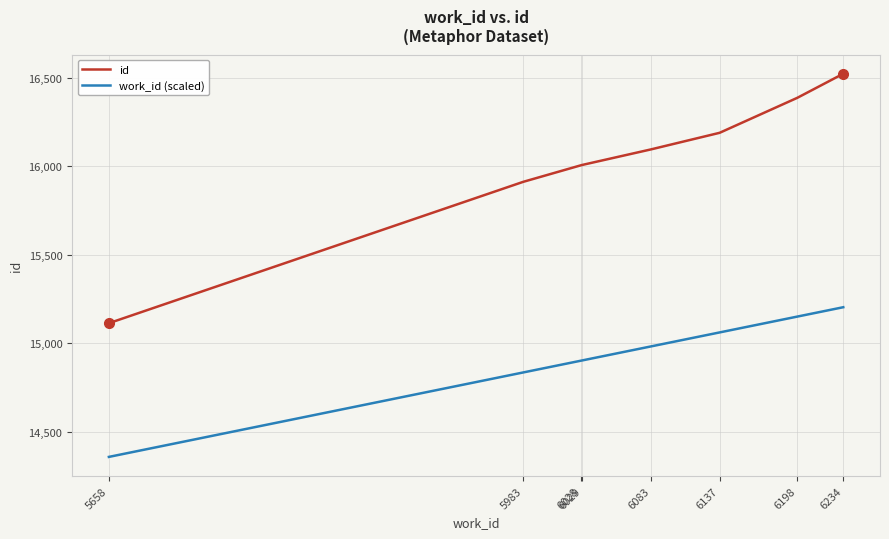

True or false: work_id (scaled) and id intersect in this chart.

False